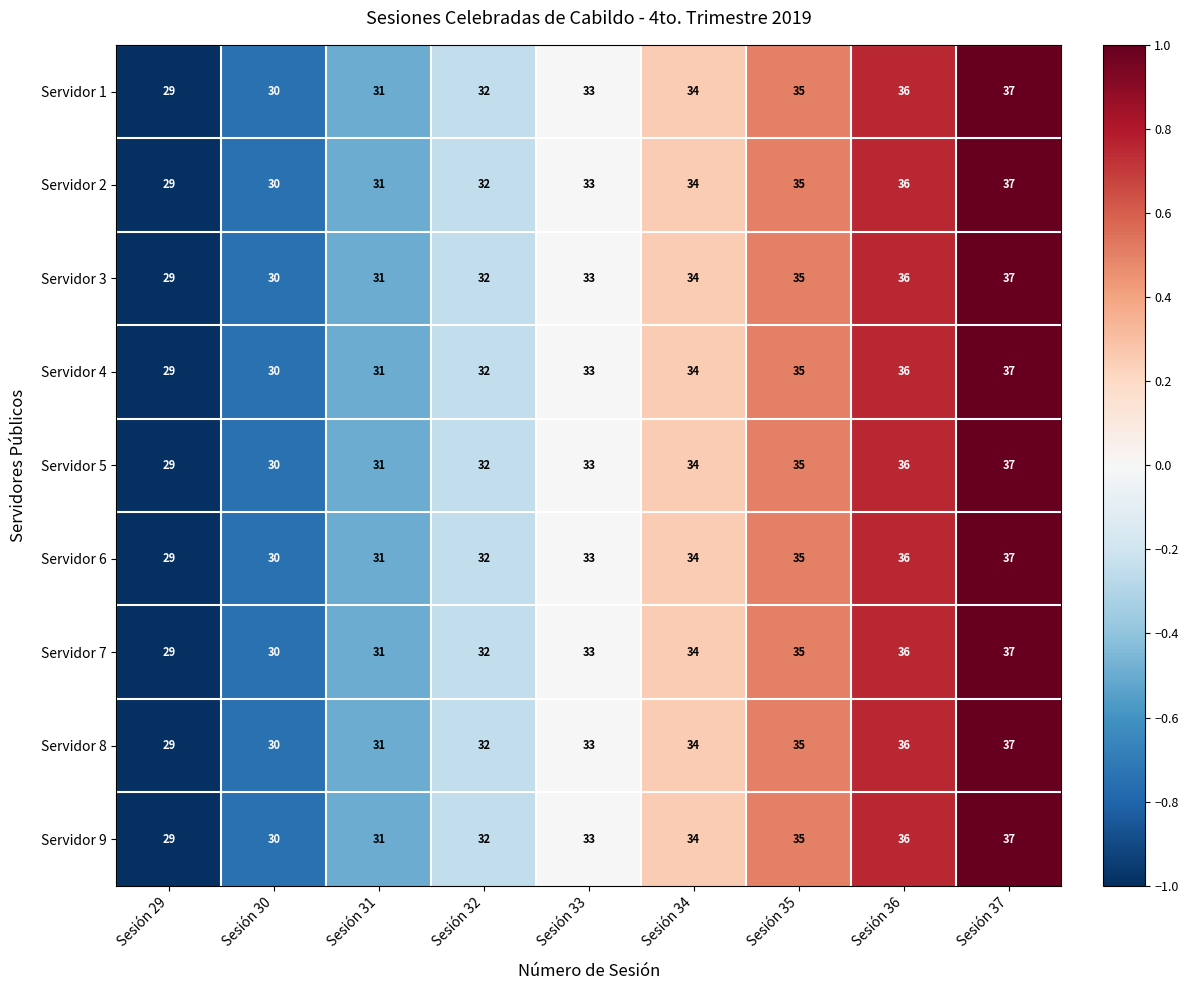

At which category does the chart reach its minimum across all series?

Sesión 29